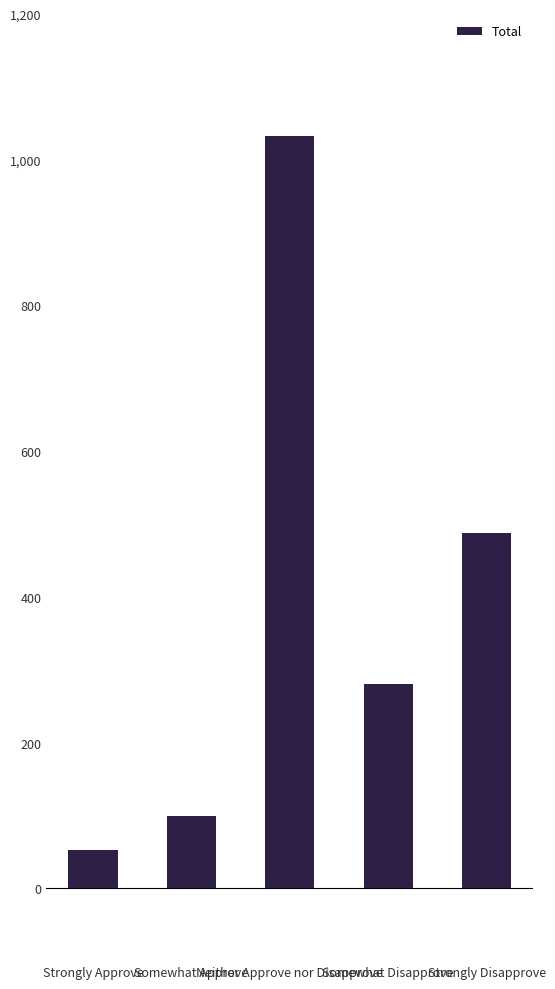

Between Strongly Approve and Somewhat Disapprove, which is larger?

Somewhat Disapprove